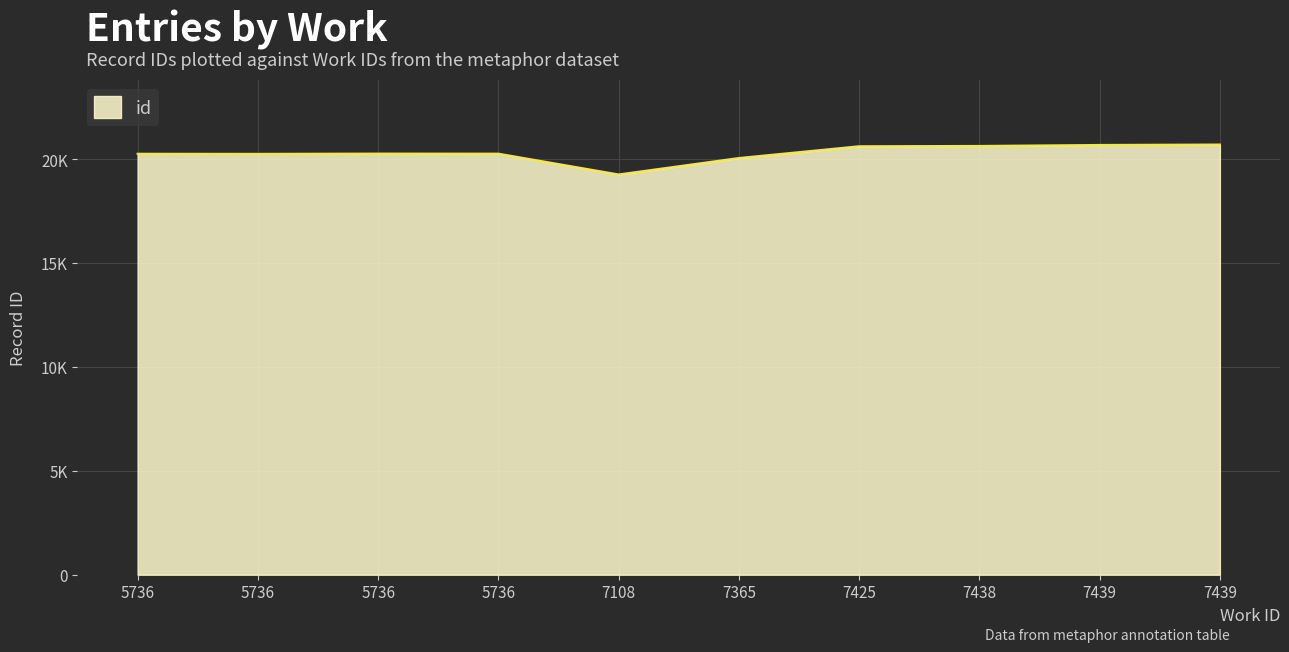

What is the difference between the values at 5736 and 7439?

439